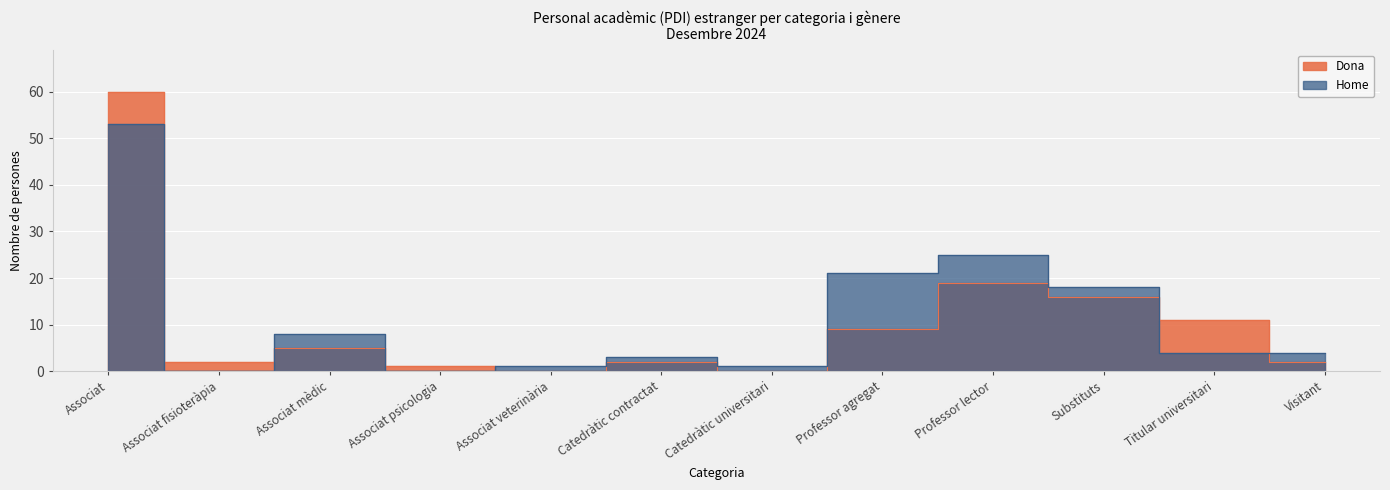

How many series are shown in this chart?

2